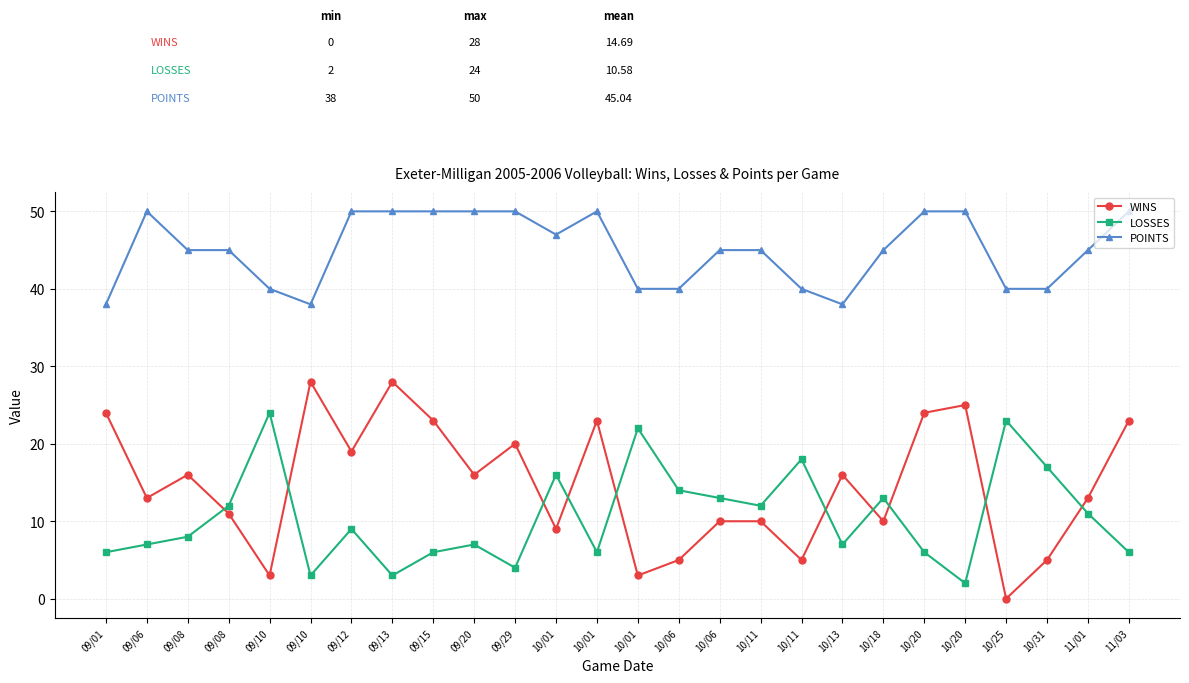

Is the value of LOSSES at 10/18 greater than the value of POINTS at 09/08?

No